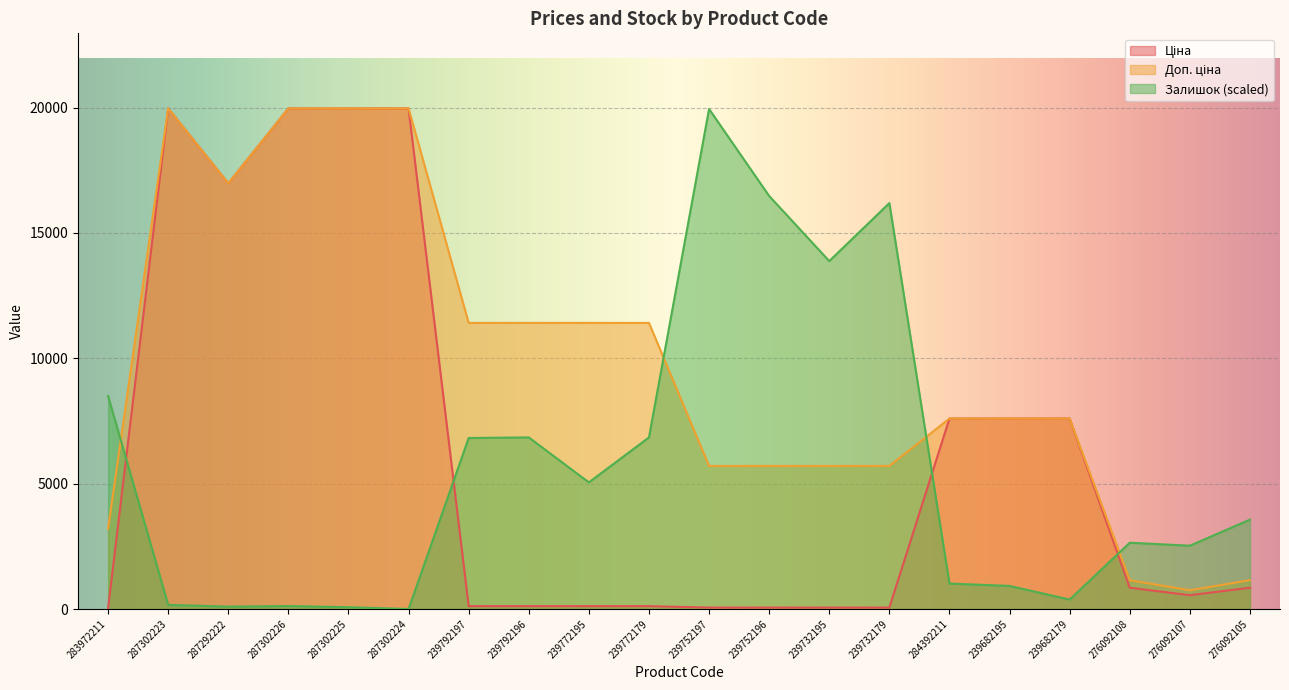

Read the Ціна value at 239752196.

57.0